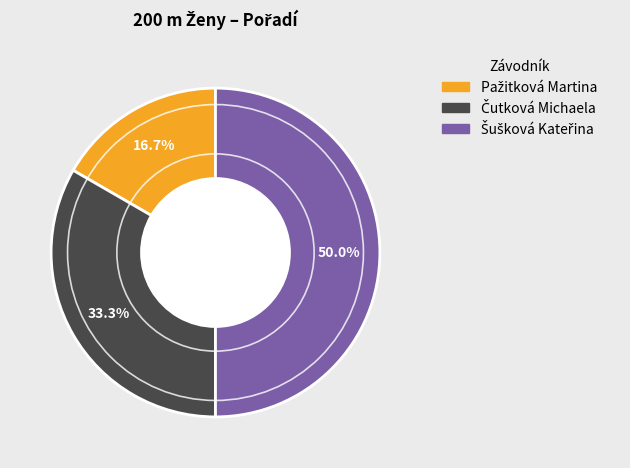

Approximately how many times larger is the value at Čutková Michaela compared to Šušková Kateřina?

0.7